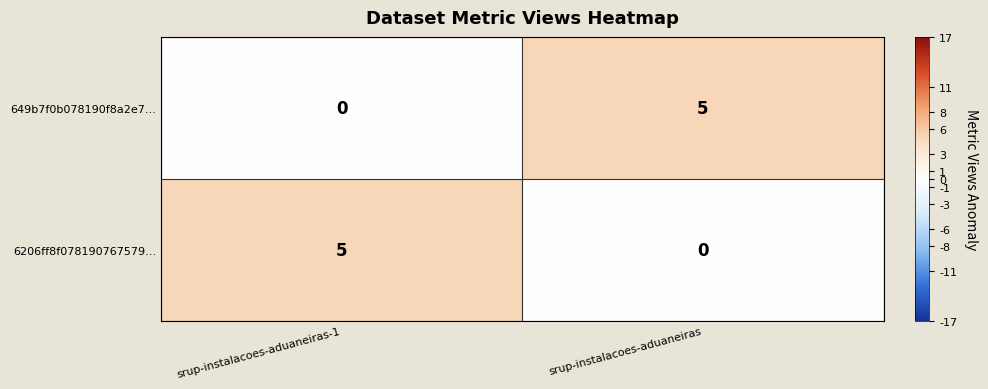

What is the difference between the 649b7f0b078190f8a2e7… values at srup-instalacoes-aduaneiras-1 and srup-instalacoes-aduaneiras?

5